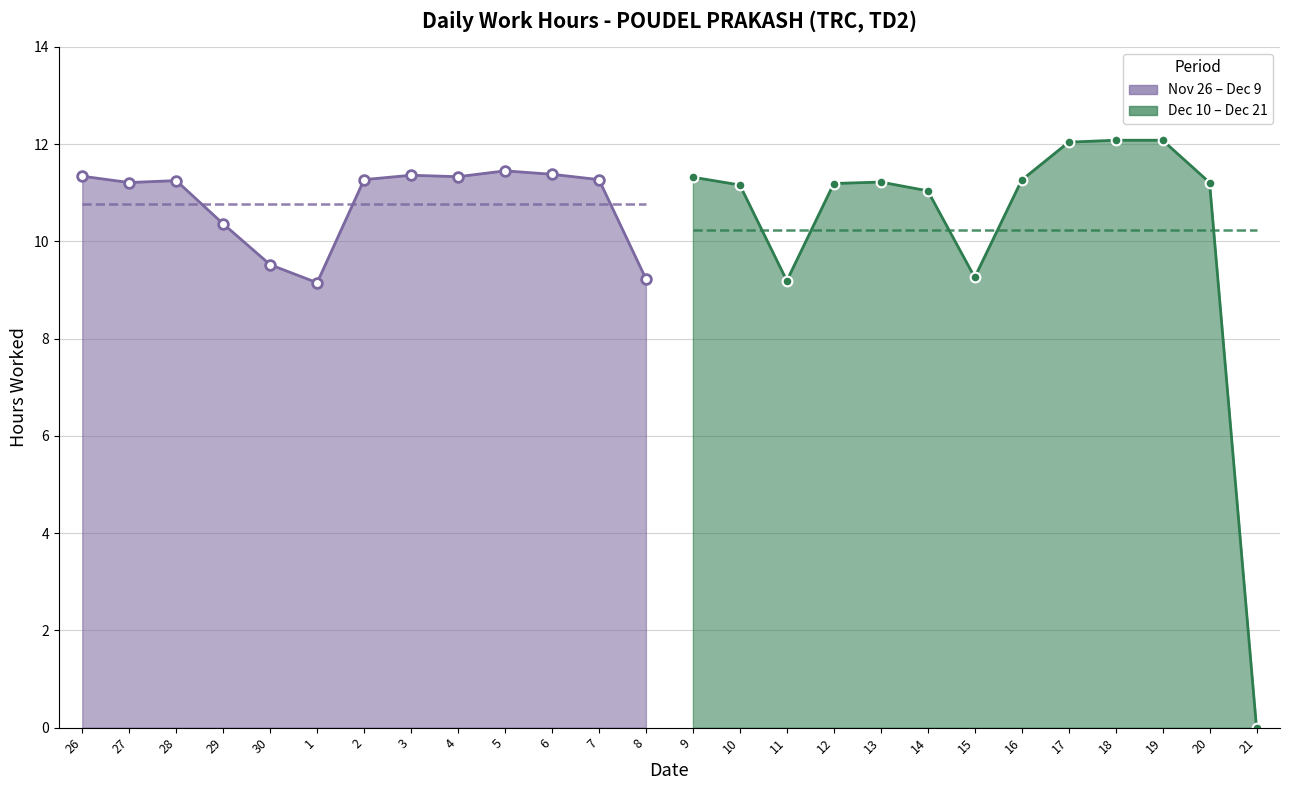

Between 4 and 17, which is larger?

17